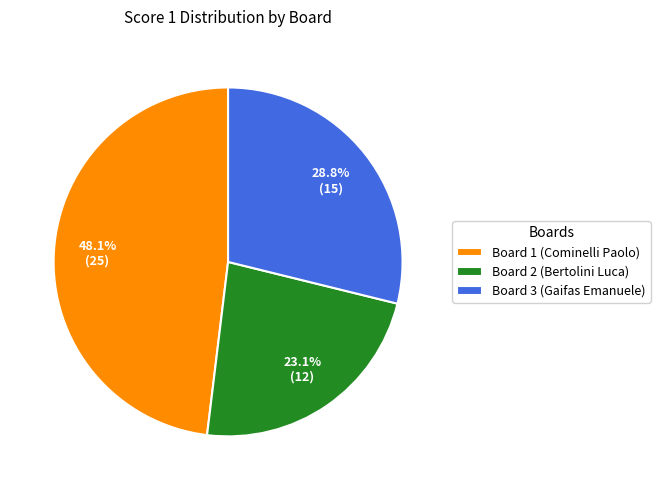

How many segments does this pie chart have?

3